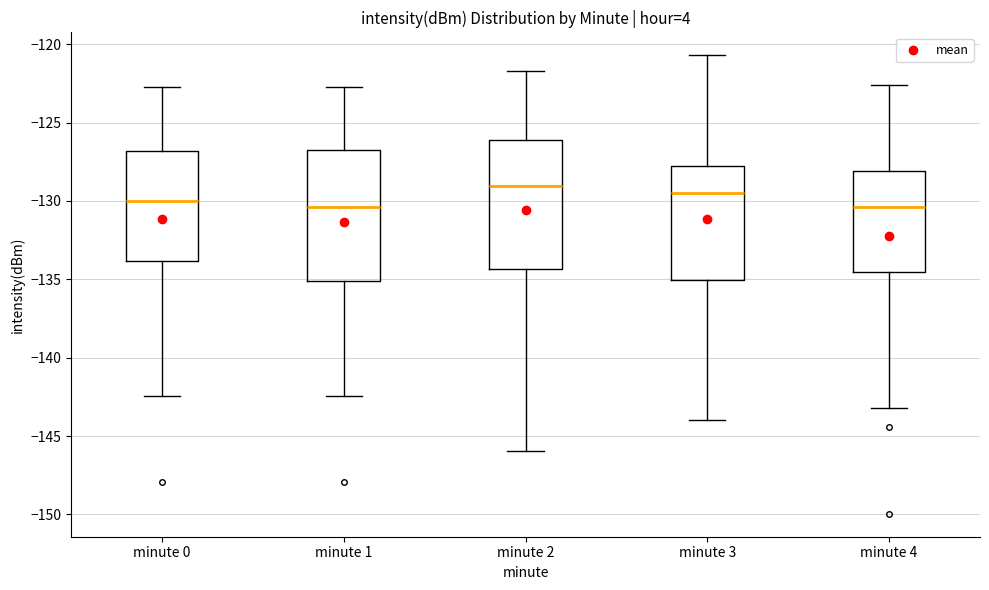

Reading left to right, read every box against the y-axis: the position of its median line, the range the box covers, and the ends of its whiskers. The values are not printed on the chart, so give them approximately, as read against the axis.

minute 0: median -130.0, box -134.0 to -127.0, whiskers -142.5 to -122.5
minute 1: median -130.5, box -135.0 to -126.5, whiskers -142.5 to -122.5
minute 2: median -129.0, box -134.5 to -126.0, whiskers -146.0 to -121.5
minute 3: median -129.5, box -135.0 to -127.5, whiskers -144.0 to -120.5
minute 4: median -130.5, box -134.5 to -128.0, whiskers -143.0 to -122.5